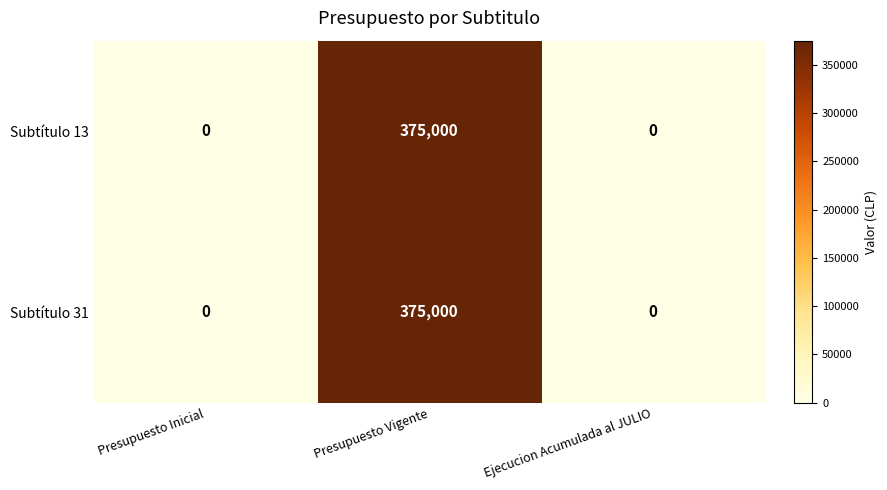

What is the average value of the Subtítulo 13 series?

125000